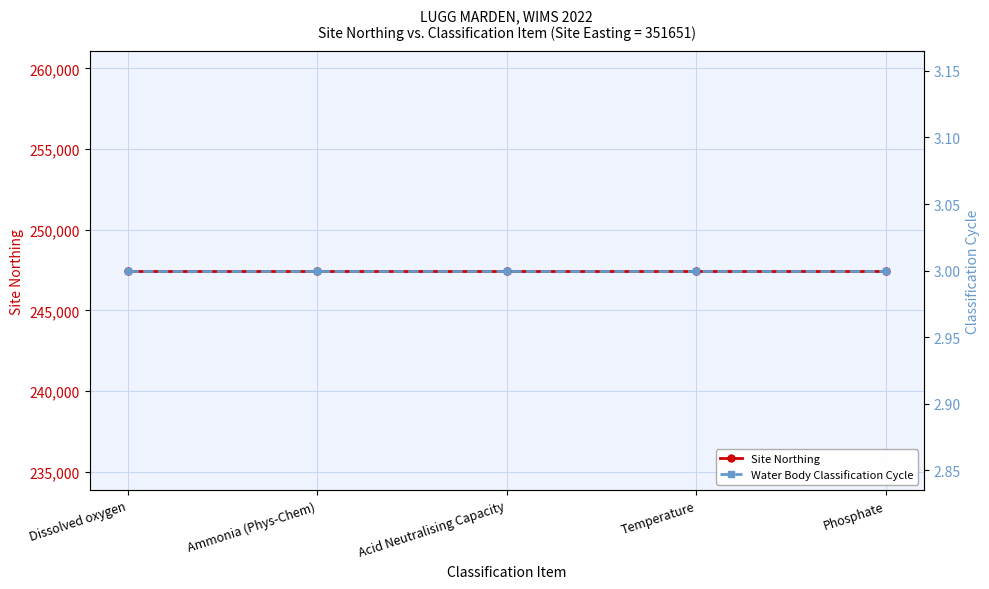

True or false: Water Body Classification Cycle and Site Northing intersect in this chart.

False